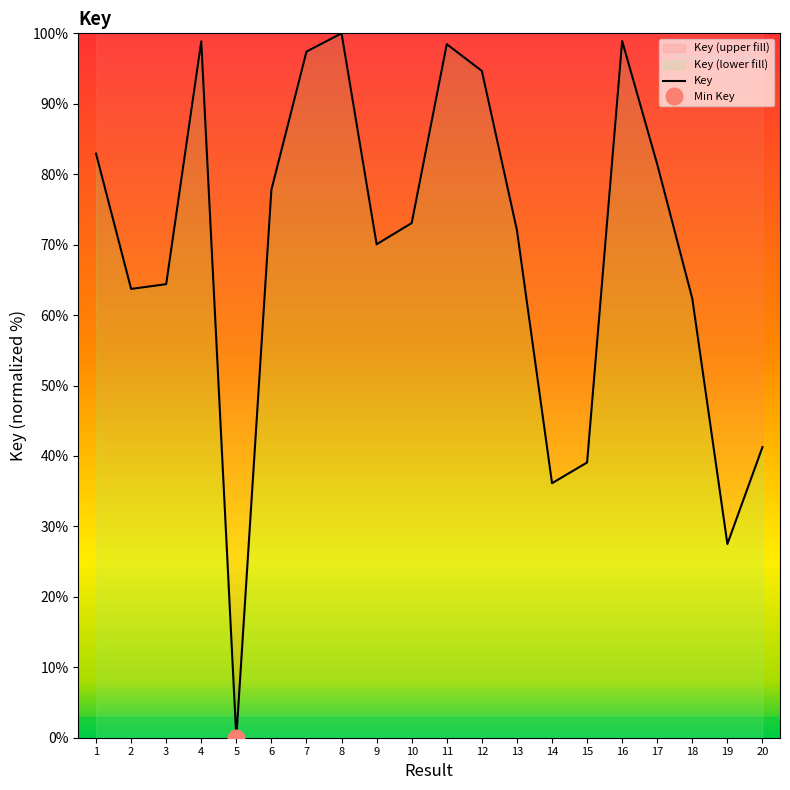

Rank the categories by value from highest to lowest.

8, 16, 4, 11, 7, 12, 1, 17, 6, 10, 13, 9, 3, 2, 18, 20, 15, 14, 19, 5